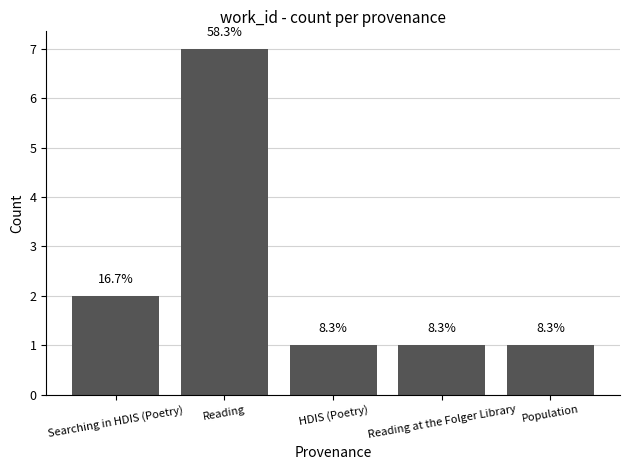

Reading left to right, transcribe all the data shown in this chart.

Searching in HDIS (Poetry)=2	Reading=7	HDIS (Poetry)=1	Reading at the Folger Library=1	Population=1